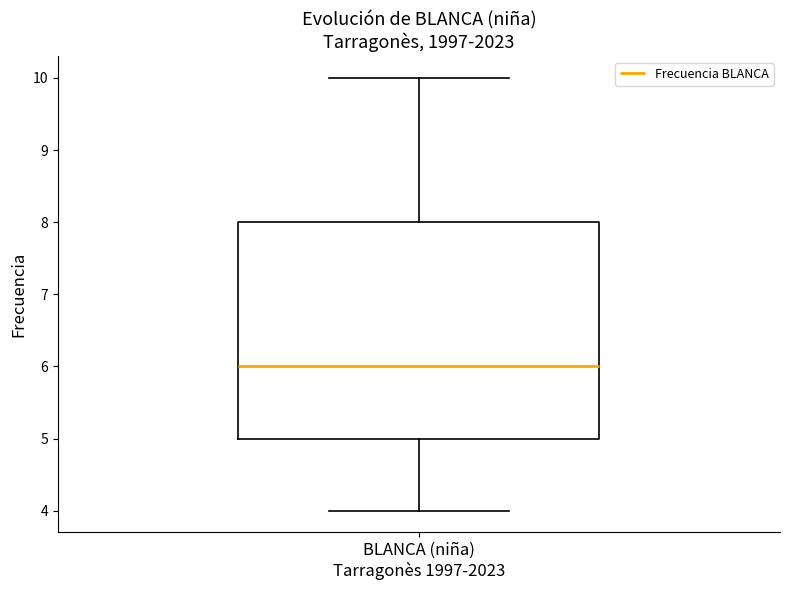

Transcribe this box plot: give where the median line is, the range the box spans, and where the two whiskers end, as read against the y-axis. The values are not printed on the chart, so give them approximately, as read against the axis.

median 6, box 5 to 8, whiskers 4 to 10